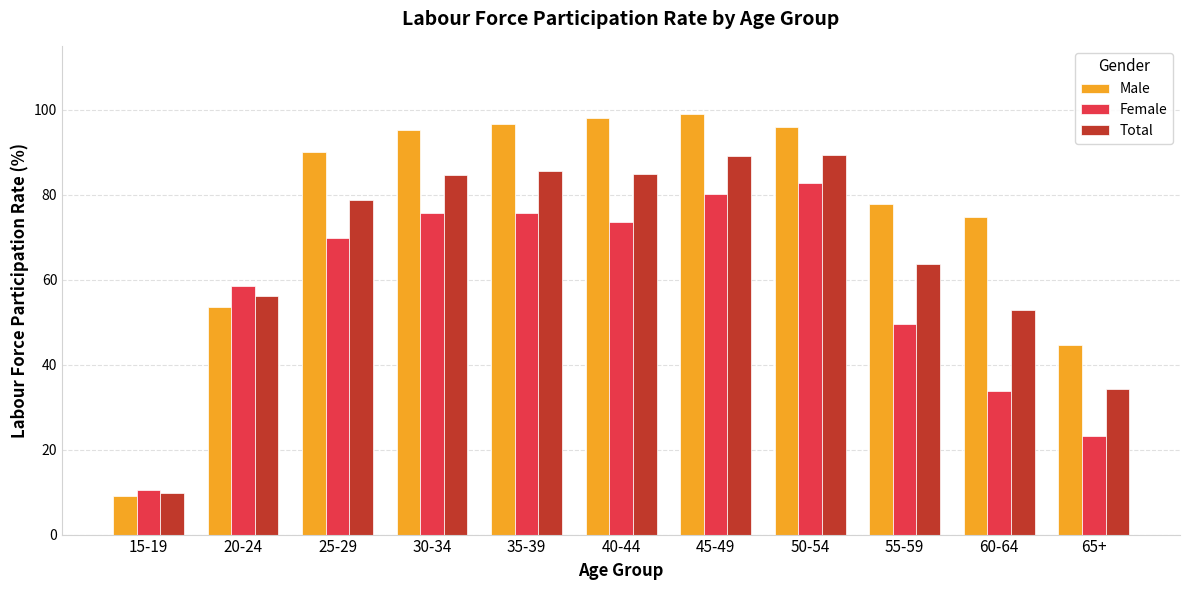

Is it true that Male equals 53.6 at 20-24?

True